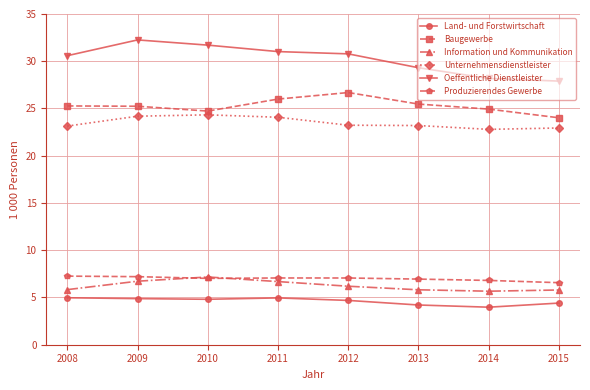

What is the value of the Unternehmensdienstleister point at the 5th from the left?

23.2